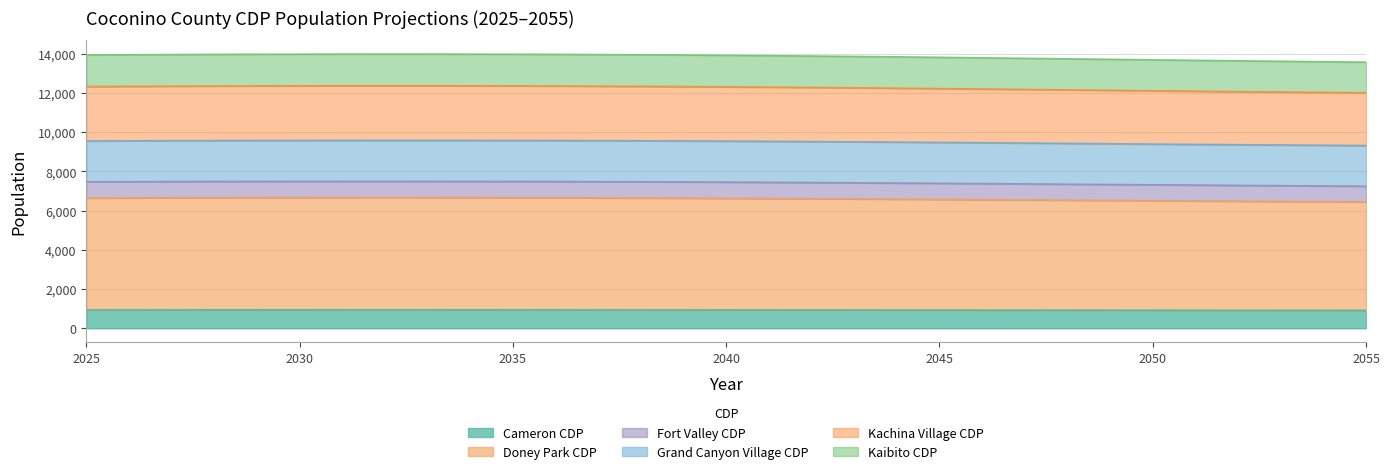

The Cameron CDP series shows 926.0 at 2045. True or false?

True